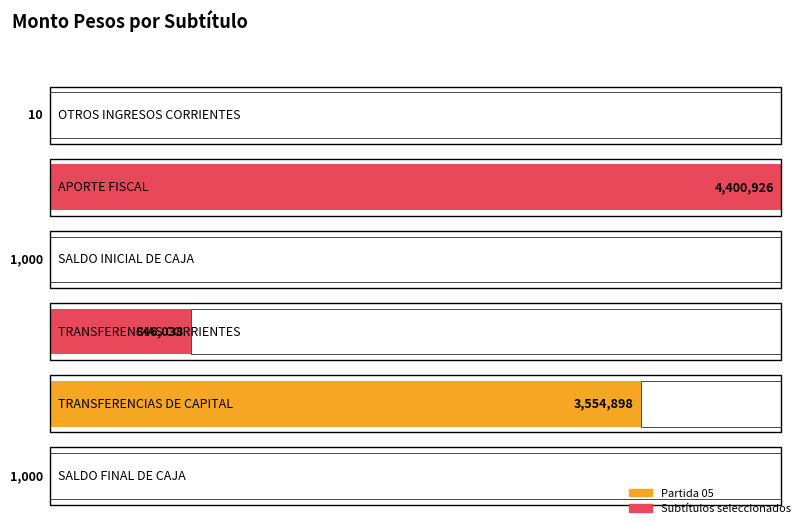

Rank the categories by value from highest to lowest.

APORTE FISCAL, TRANSFERENCIAS DE CAPITAL, TRANSFERENCIAS CORRIENTES, SALDO INICIAL DE CAJA, SALDO FINAL DE CAJA, OTROS INGRESOS CORRIENTES